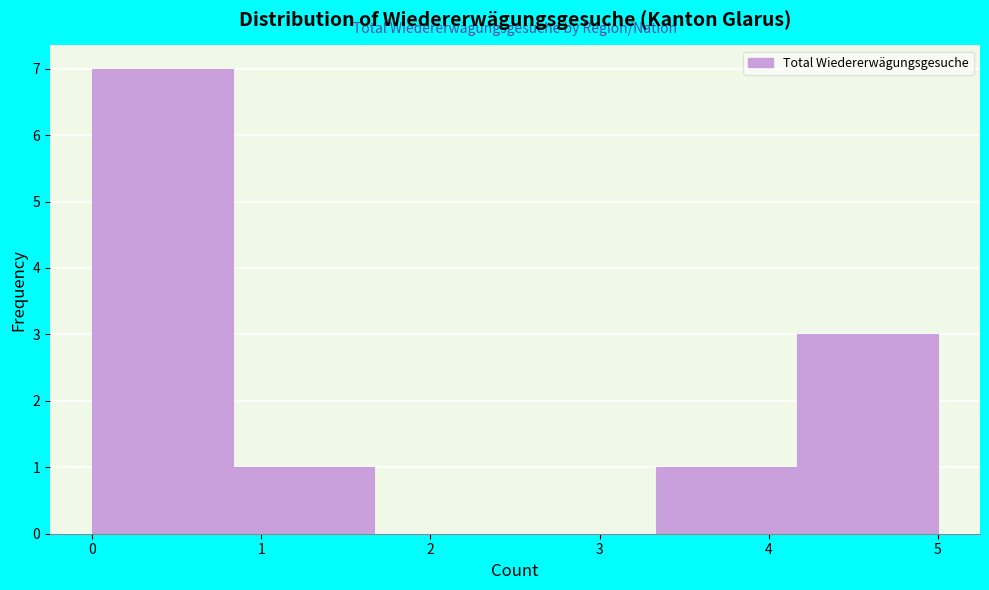

Reading left to right, transcribe this chart: for each bar, give the range it covers on the x-axis and its height. Neither the bar edges nor the heights are printed on the chart, so give them approximately, as read against the axes.

0.0 to 0.8: 7
0.8 to 1.7: 1
1.7 to 2.5: 0
2.5 to 3.3: 0
3.3 to 4.2: 1
4.2 to 5.0: 3